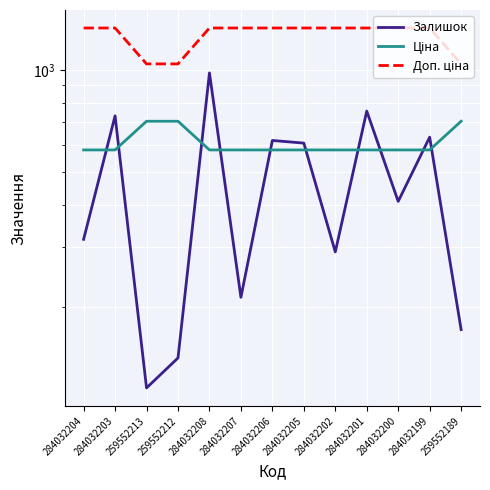

Rank the series by their average value, from highest to lowest.

Доп. ціна, Ціна, Залишок